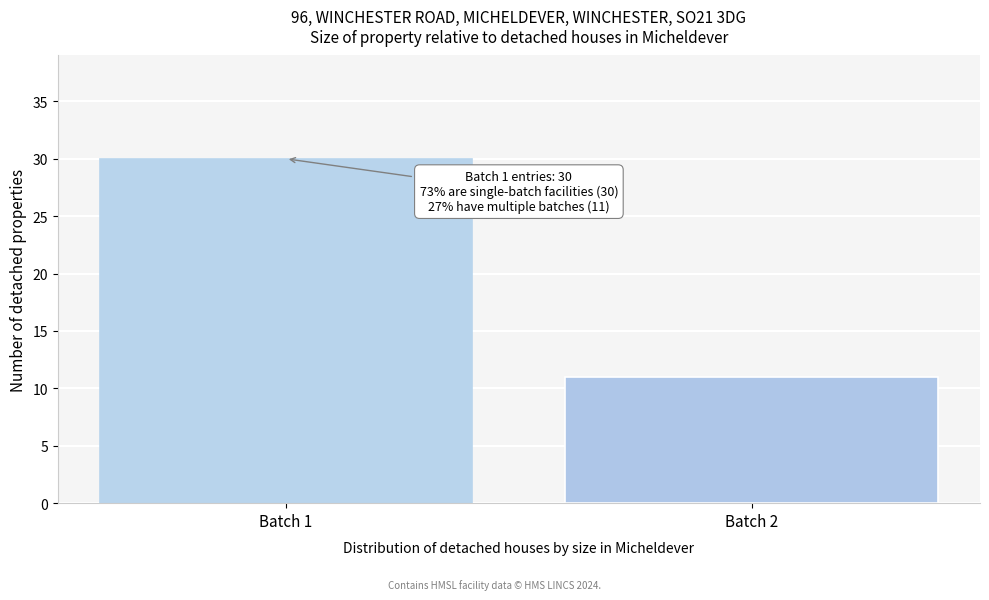

Reading right to left, list all the values displayed in this chart.

11	30